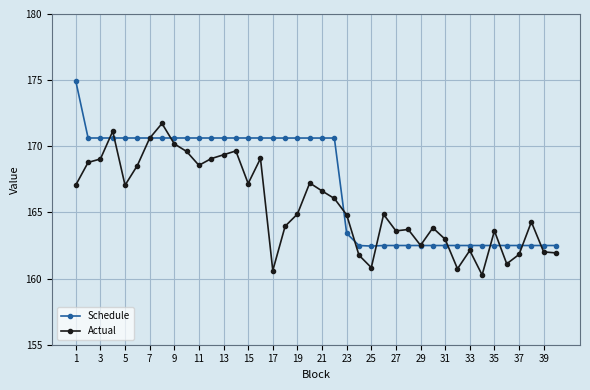

What is the smallest value displayed?

160.3